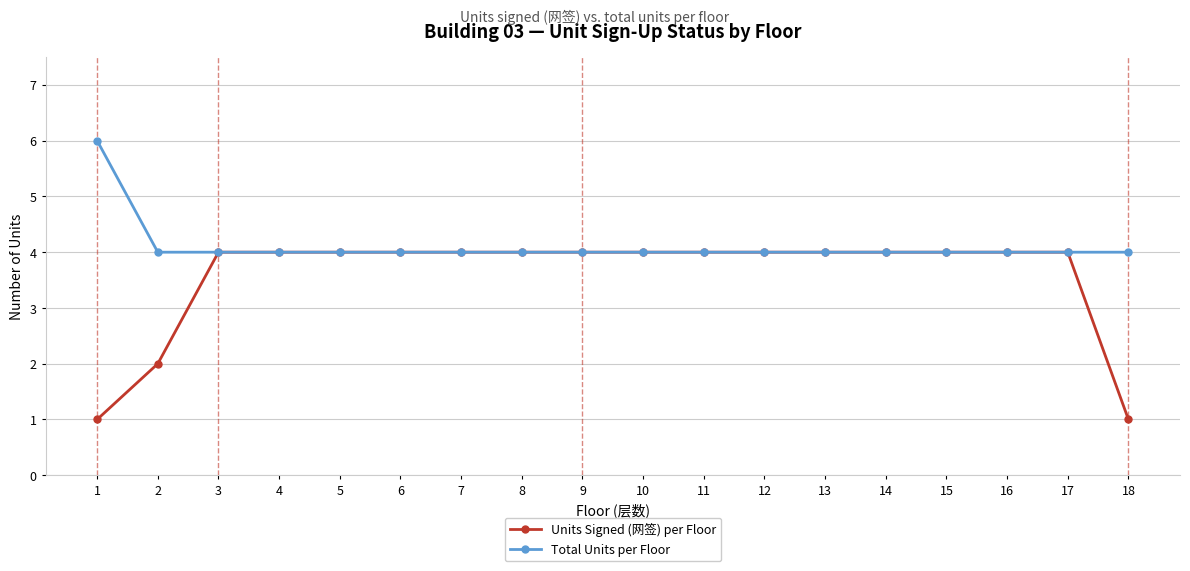

At how many categories does at least one series exceed 2?

18